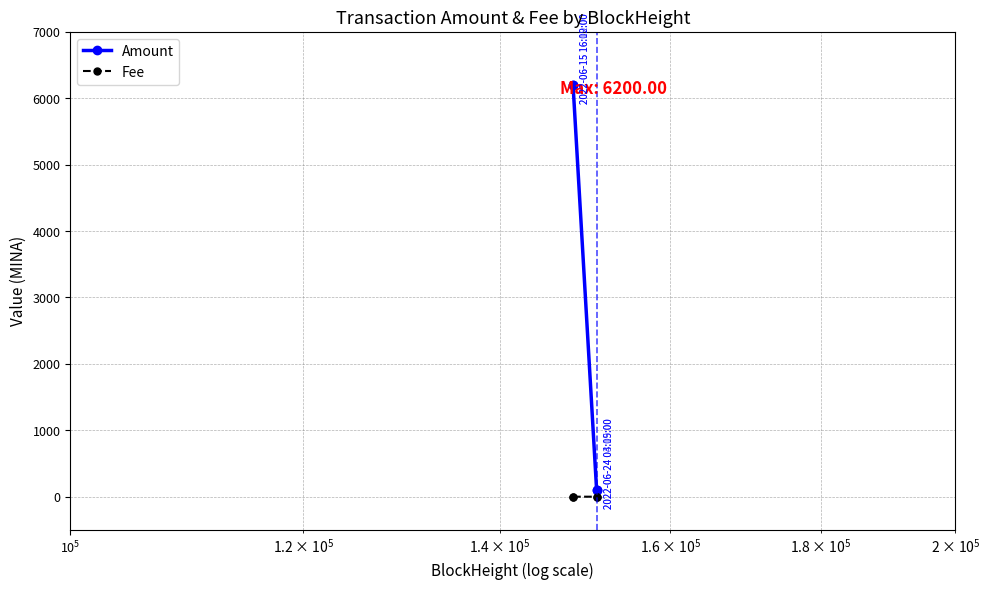

What is the difference between the maximum and second lowest values in the Amount series?

6100.5